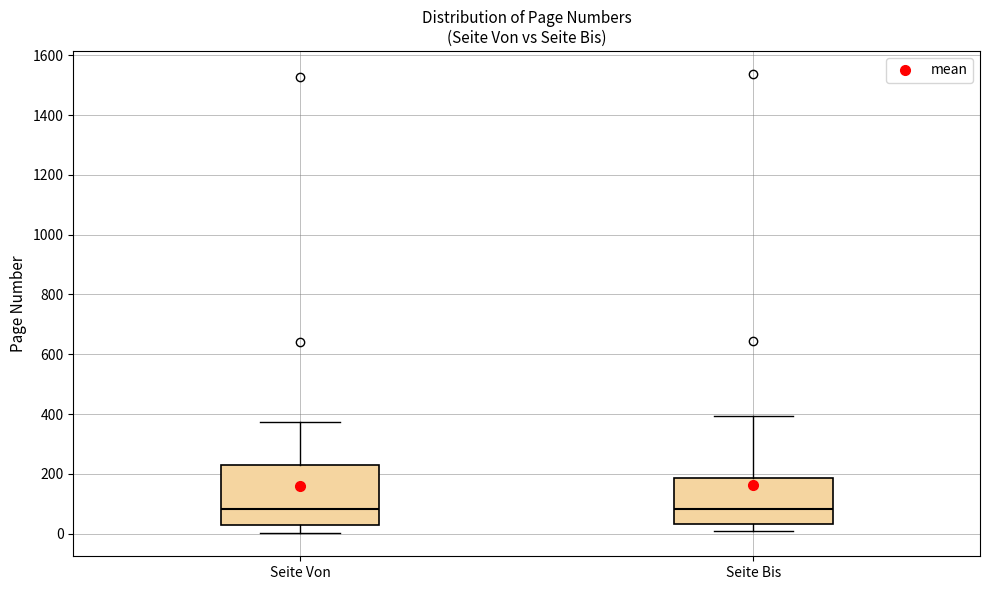

Reading left to right, read every box against the y-axis: the position of its median line, the range the box covers, and the ends of its whiskers. The values are not printed on the chart, so give them approximately, as read against the axis.

Seite Von: median 80, box 20 to 220, whiskers 0 to 380
Seite Bis: median 80, box 40 to 180, whiskers 0 to 400